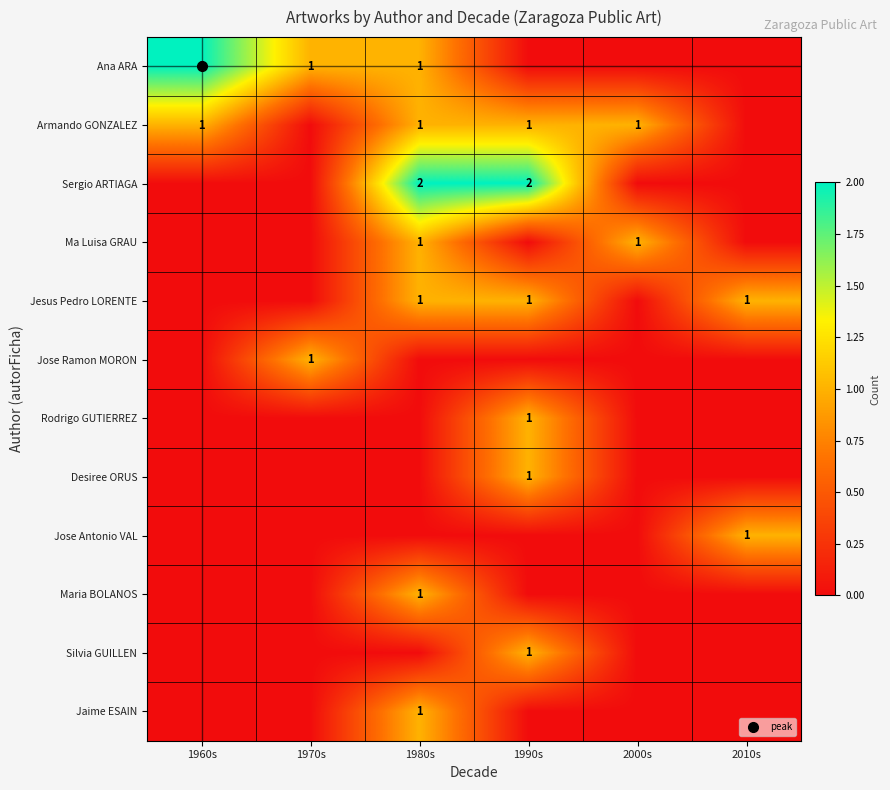

What is the spread (max minus min) of values at 2000s?

1